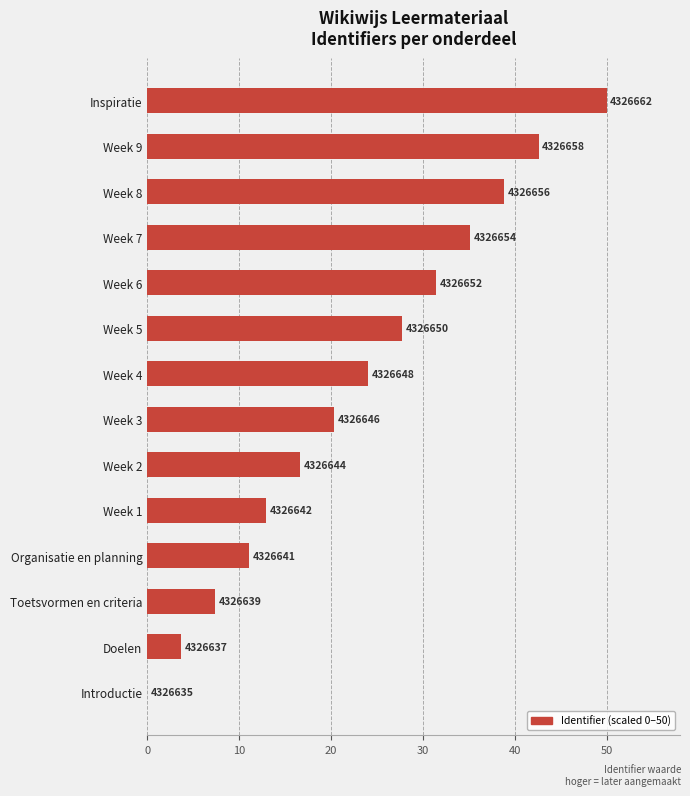

Are the bars grouped side by side (vs. stacked)?

No